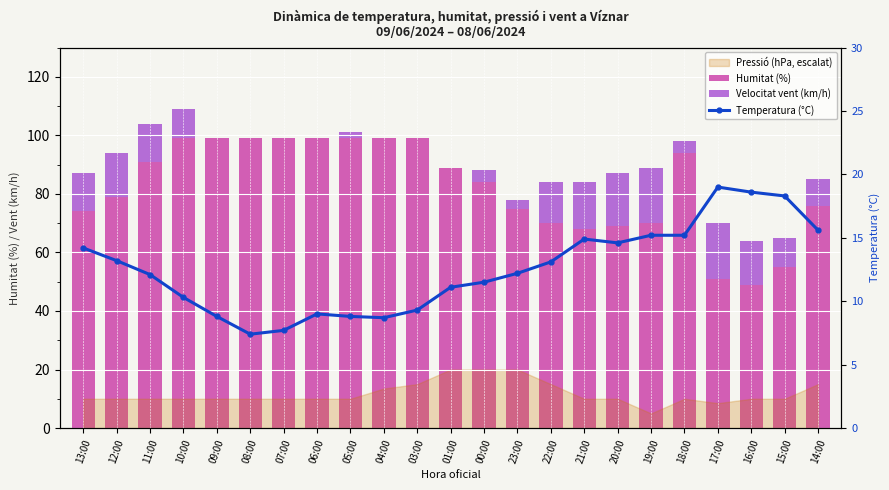

The value of Temperatura (°C) at 23:00 is 12.2. True or false?

True